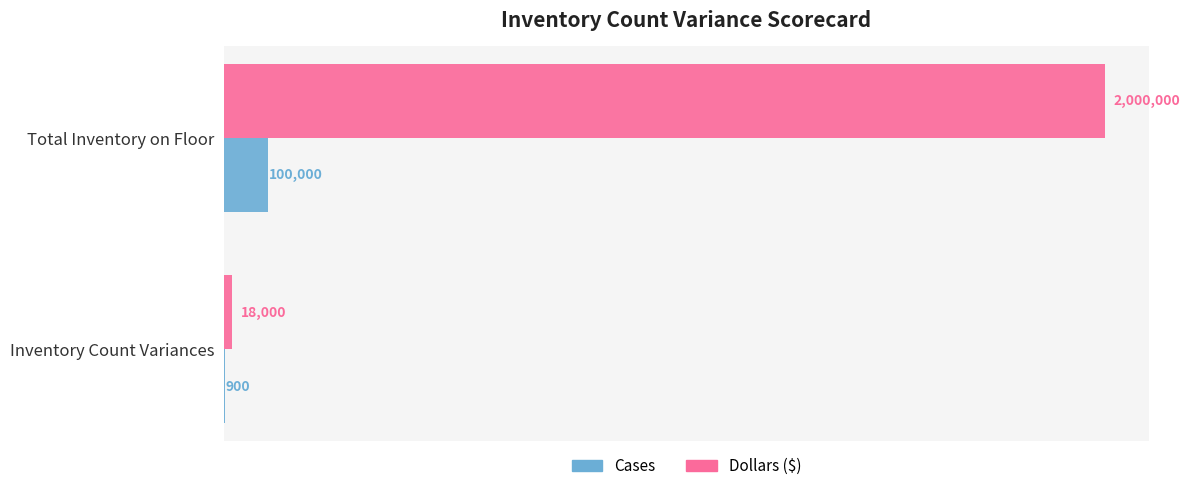

What are all the series names shown in the legend?

Cases, Dollars ($)